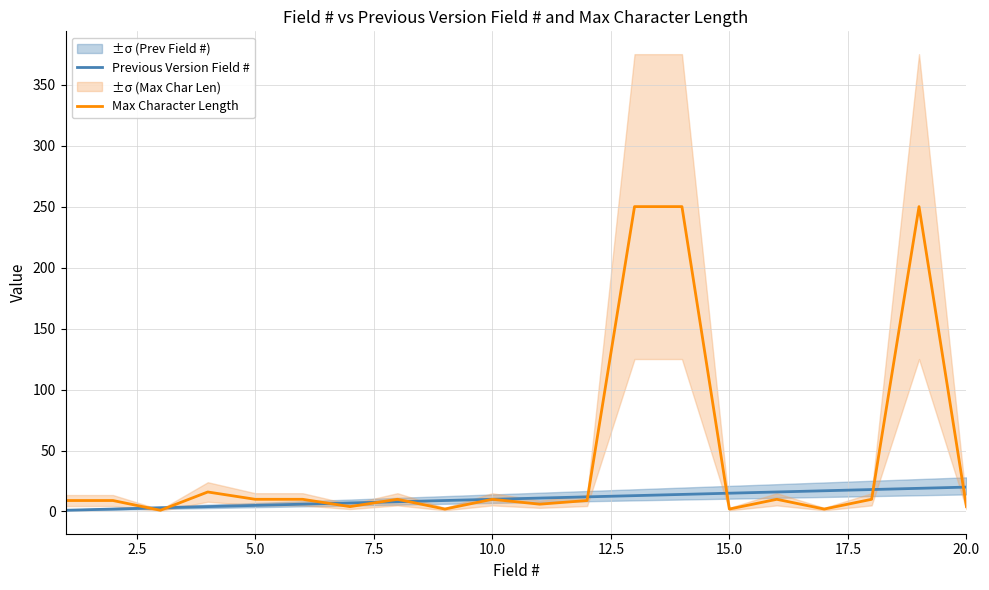

Which series ends up on top after the final intersection of Max Character Length and Previous Version Field #?

Previous Version Field #